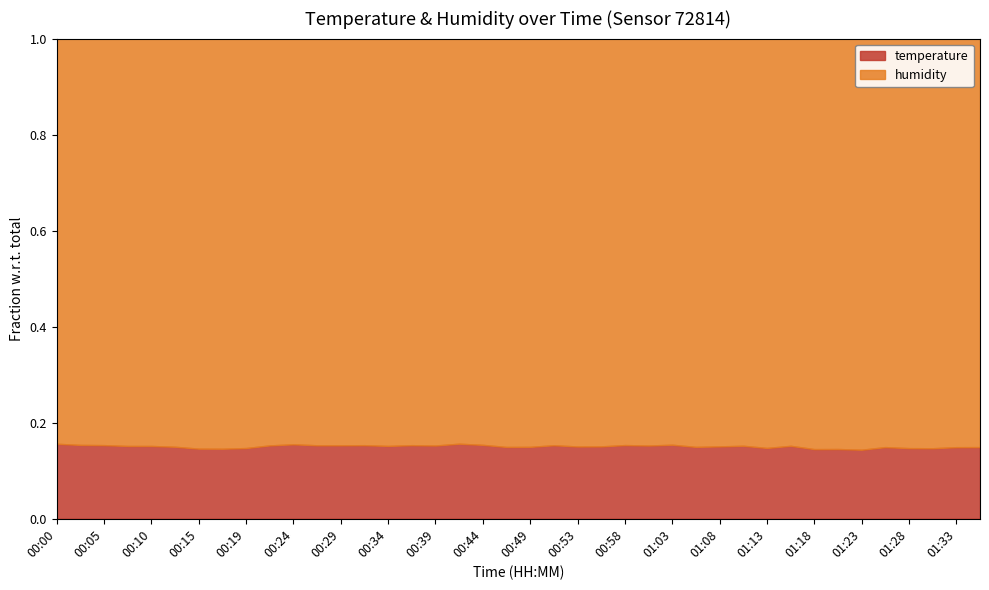

Read the temperature value at 01:28.

10.3